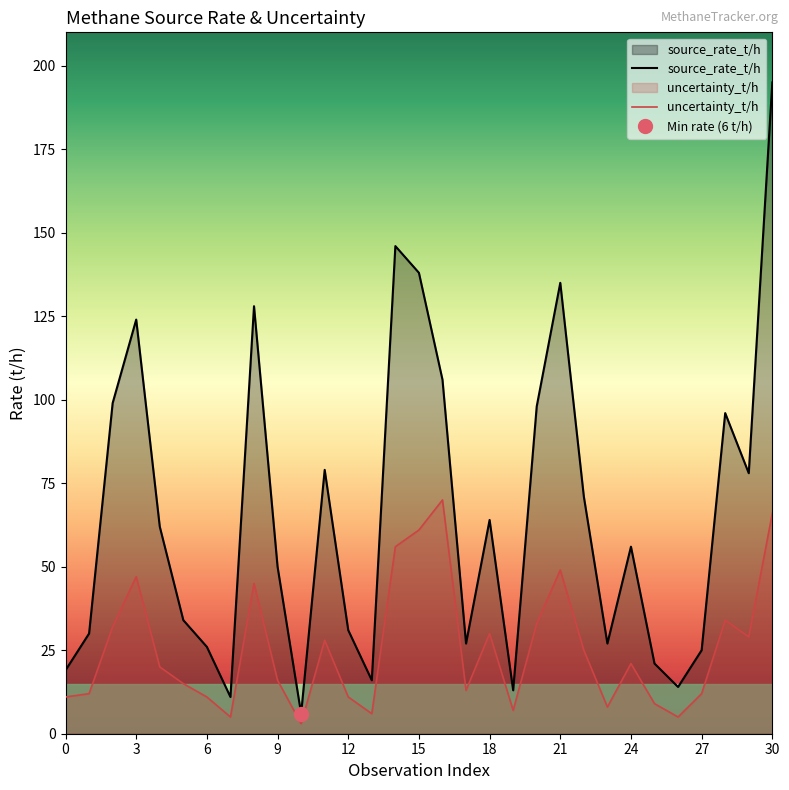

At 24, list the series in order from smallest to largest.

uncertainty_t/h, source_rate_t/h